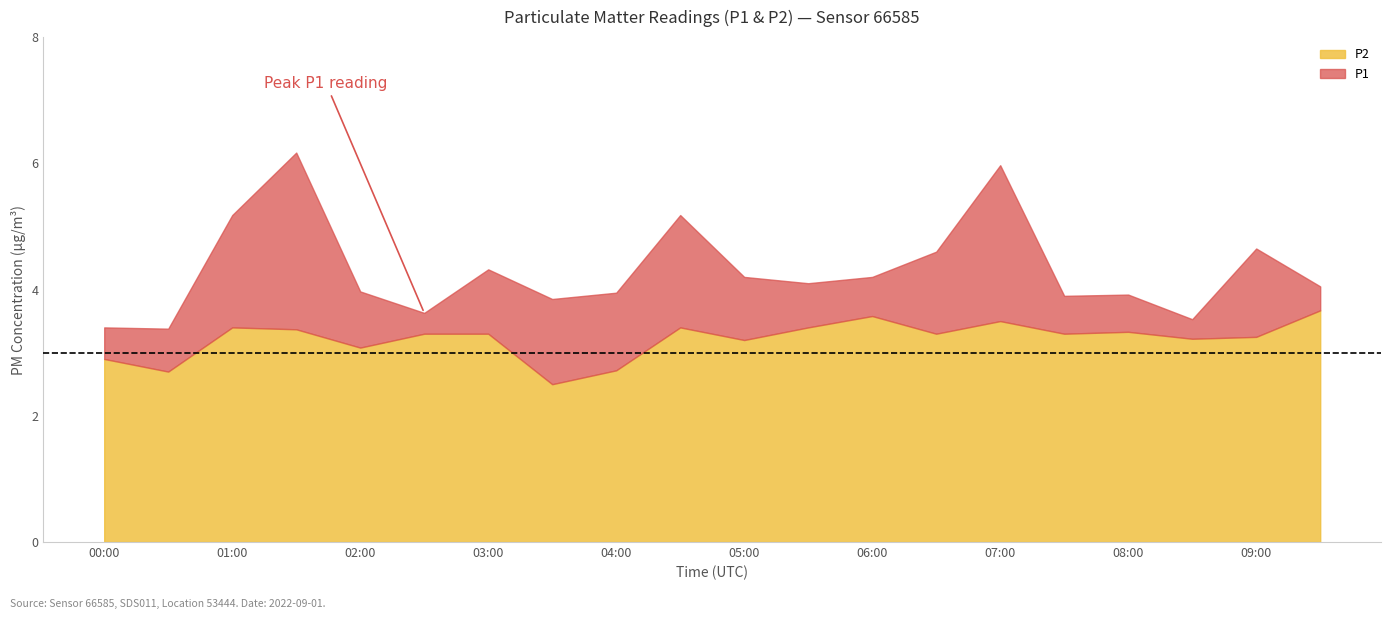

Is it true that P1 equals 5.2 at 01:00?

True